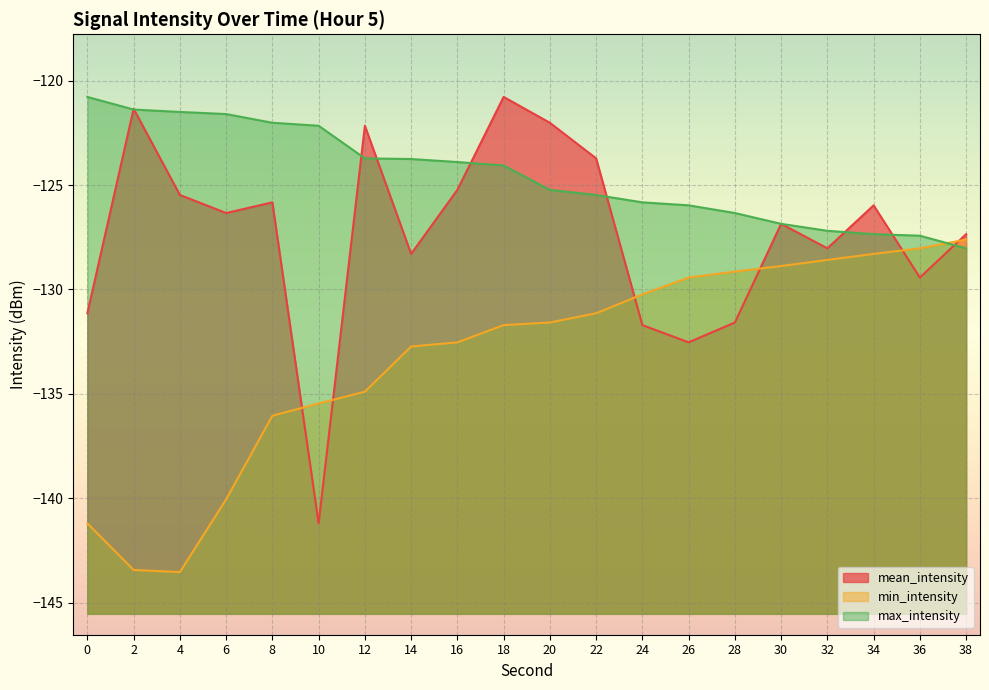

Reading right to left, list all the values displayed in this chart.

mean_intensity: -127.4	-129.4	-126.0	-128.0	-126.9	-131.6	-132.5	-131.7	-123.7	-122.0	-120.8	-125.2	-128.3	-122.2	-141.2	-125.8	-126.3	-125.5	-121.3	-131.1
min_intensity: -127.6	-128.0	-128.3	-128.6	-128.9	-129.1	-129.4	-130.2	-131.1	-131.6	-131.7	-132.5	-132.7	-134.9	-135.5	-136.0	-140.1	-143.5	-143.4	-141.2
max_intensity: -128.0	-127.4	-127.4	-127.2	-126.9	-126.3	-126.0	-125.8	-125.5	-125.2	-124.1	-123.9	-123.8	-123.7	-122.2	-122.0	-121.6	-121.5	-121.4	-120.8